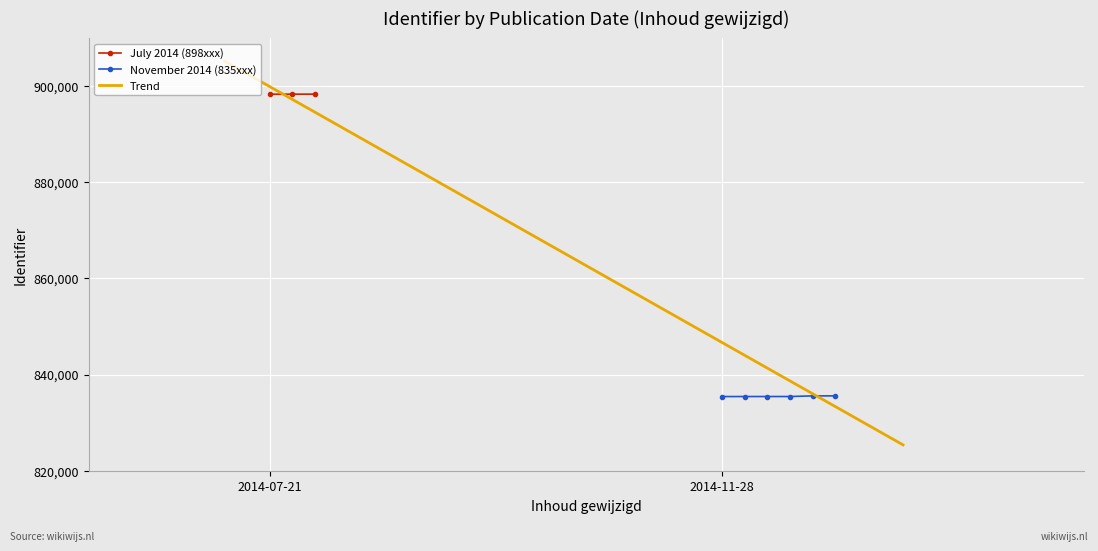

How many data points are above 835569?

4